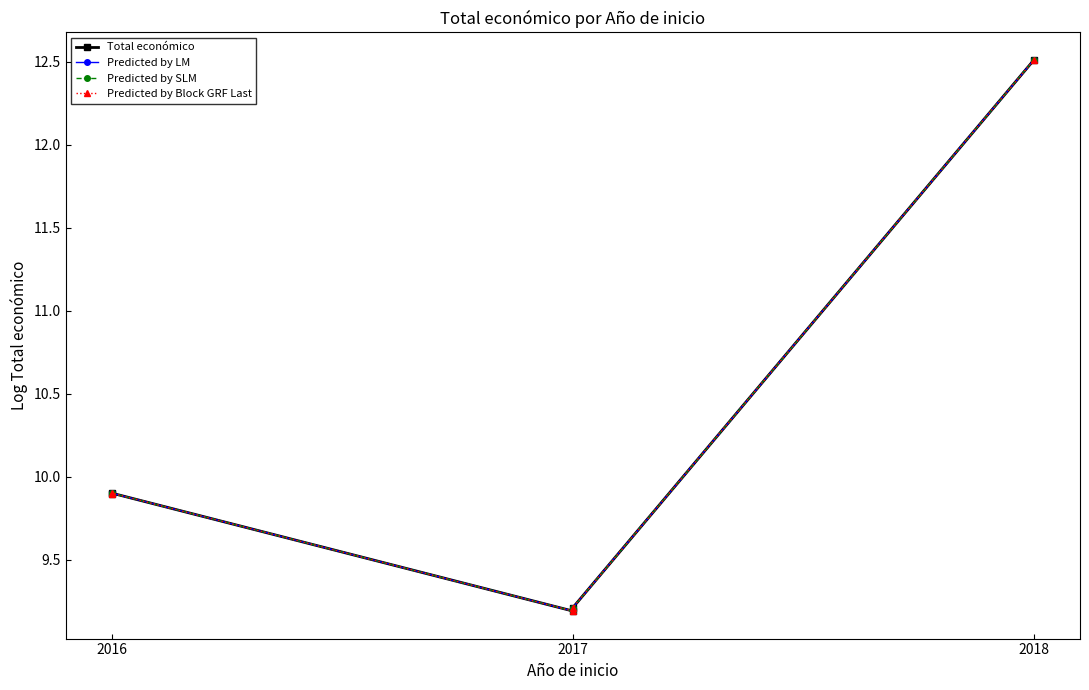

How many series are shown in this chart?

4